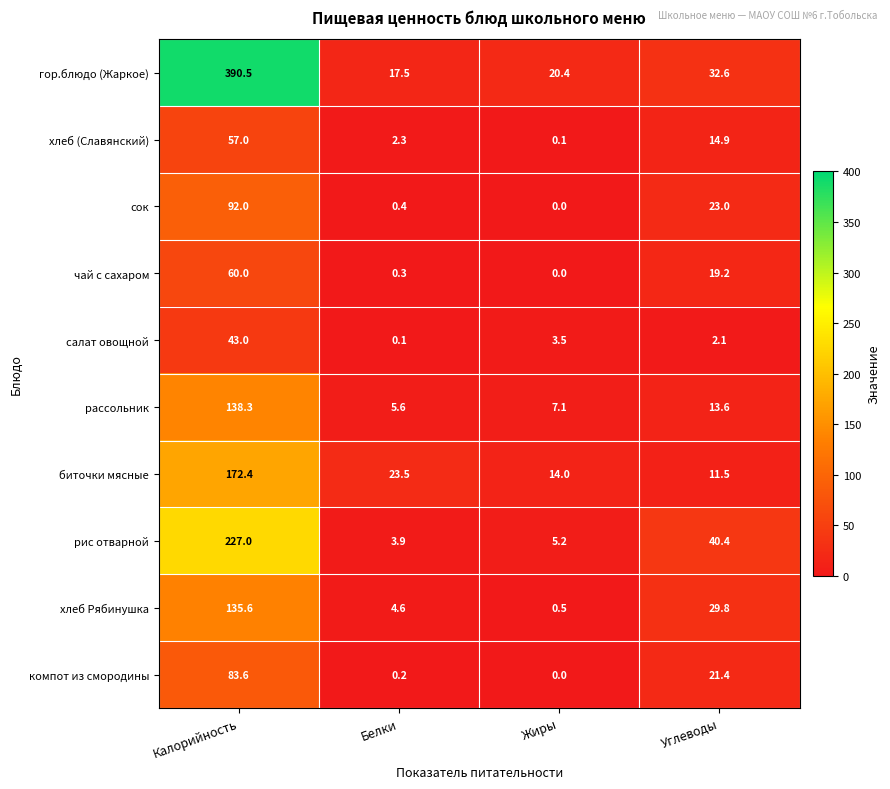

Count the number of data series in this chart.

10